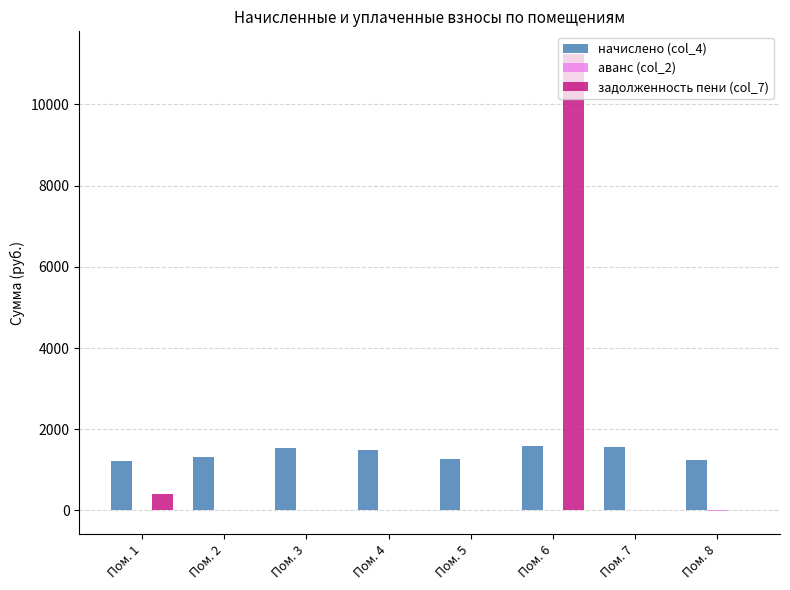

What is the greatest value displayed?

11236.8